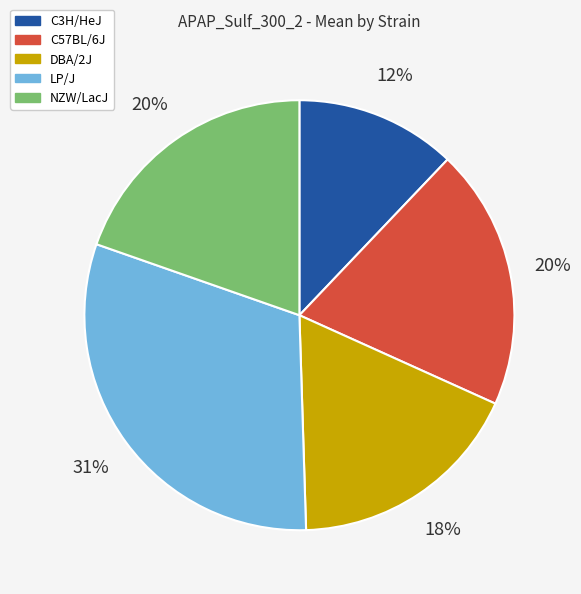

Which category has the smallest portion of the pie?

C3H/HeJ